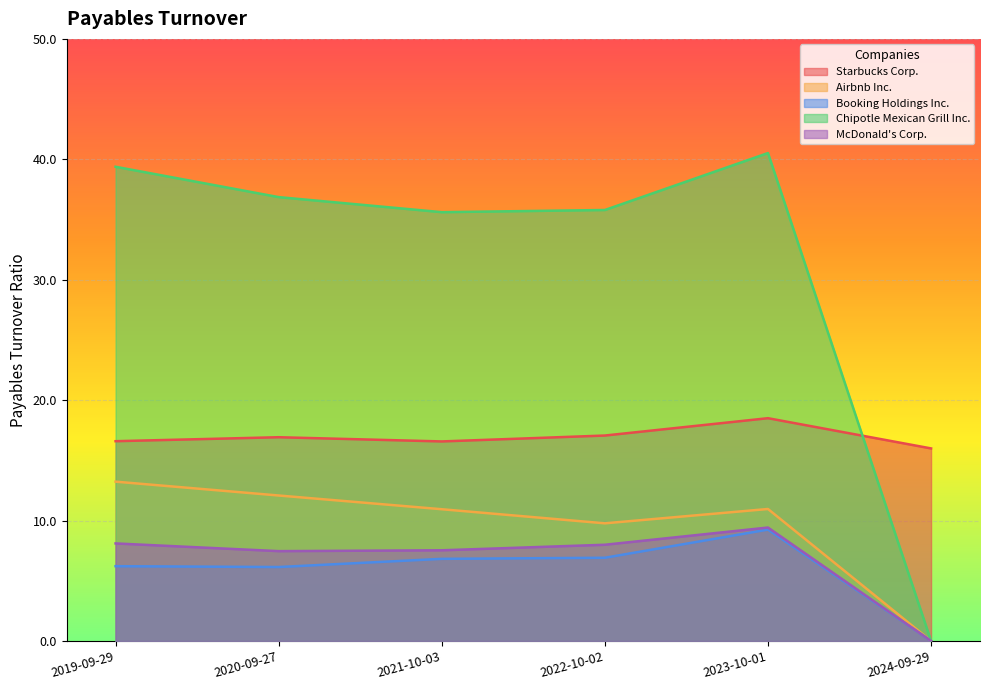

Count the number of data series in this chart.

5